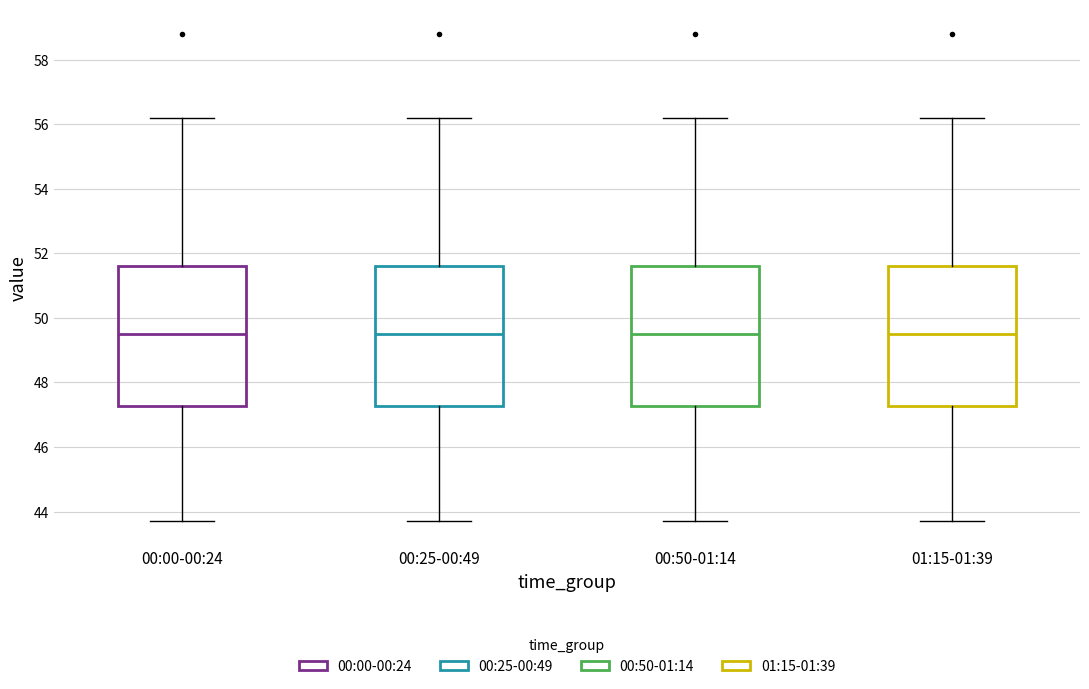

Reading left to right, transcribe this box plot: for each box, give where its median line is, the range the box spans, and where its two whiskers end, as read against the y-axis. The values are not printed on the chart, so give them approximately, as read against the axis.

00:00-00:24: median 49.6, box 47.2 to 51.6, whiskers 43.8 to 56.2
00:25-00:49: median 49.6, box 47.2 to 51.6, whiskers 43.8 to 56.2
00:50-01:14: median 49.6, box 47.2 to 51.6, whiskers 43.8 to 56.2
01:15-01:39: median 49.6, box 47.2 to 51.6, whiskers 43.8 to 56.2